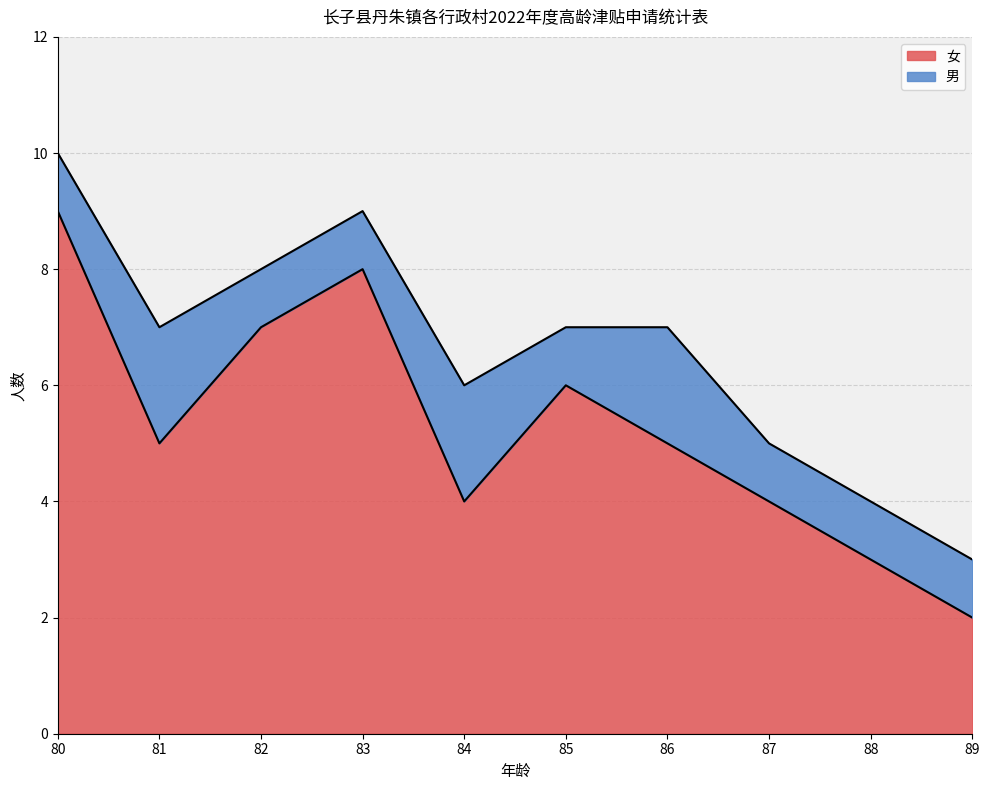

Which label corresponds to the smallest value in the chart?

89